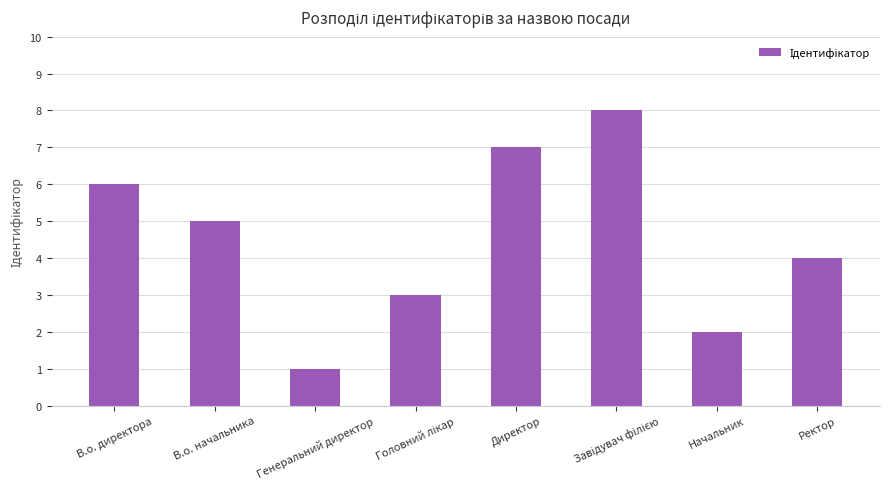

What is the label of the 1st bar from the left?

В.о. директора